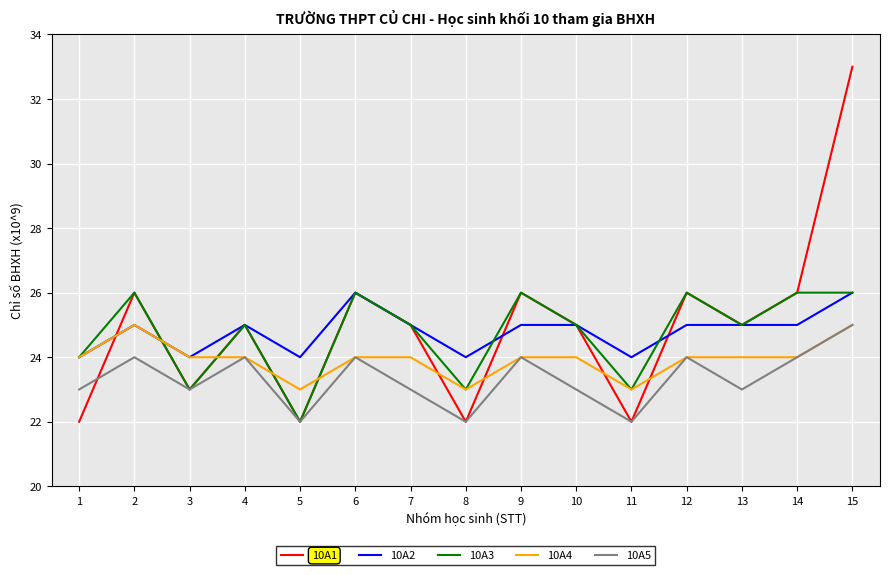

Where is the first local minimum for 10A3?

3